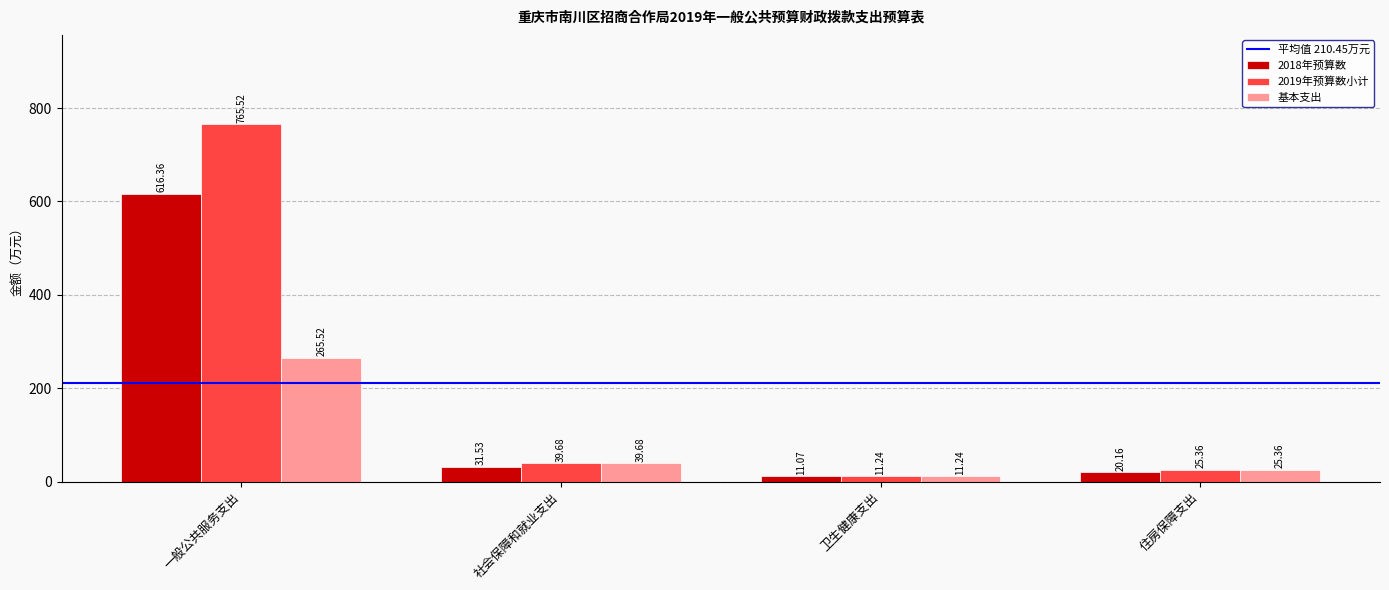

Is the value of 2018年预算数 at 社会保障和就业支出 greater than the value of 基本支出 at 社会保障和就业支出?

No